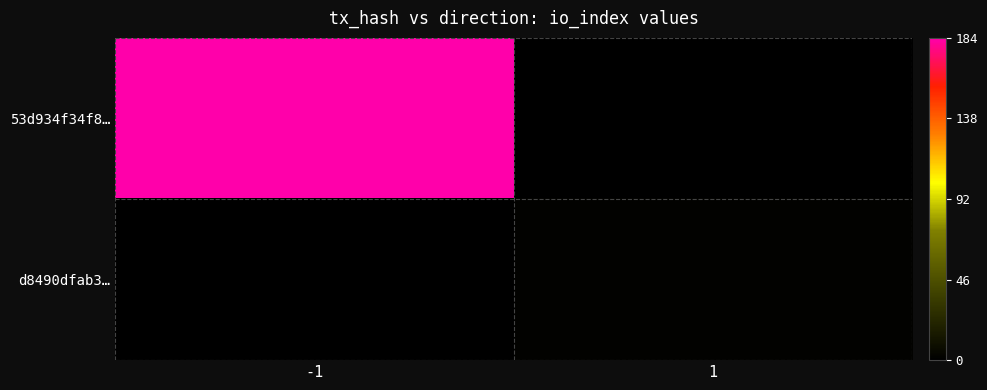

What is the maximum value for 53d934f34f8…?

184.0